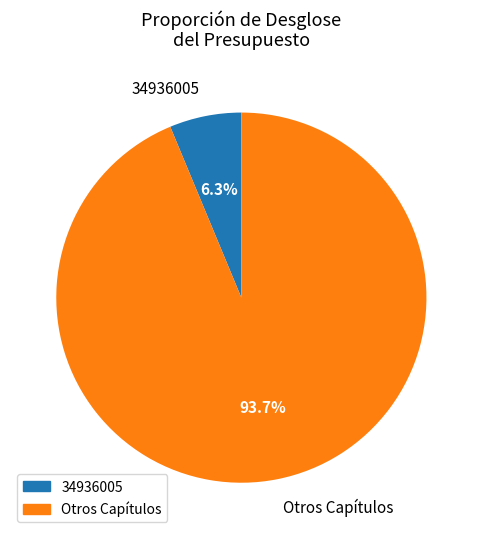

What is the smallest slice in the pie chart?

34936005